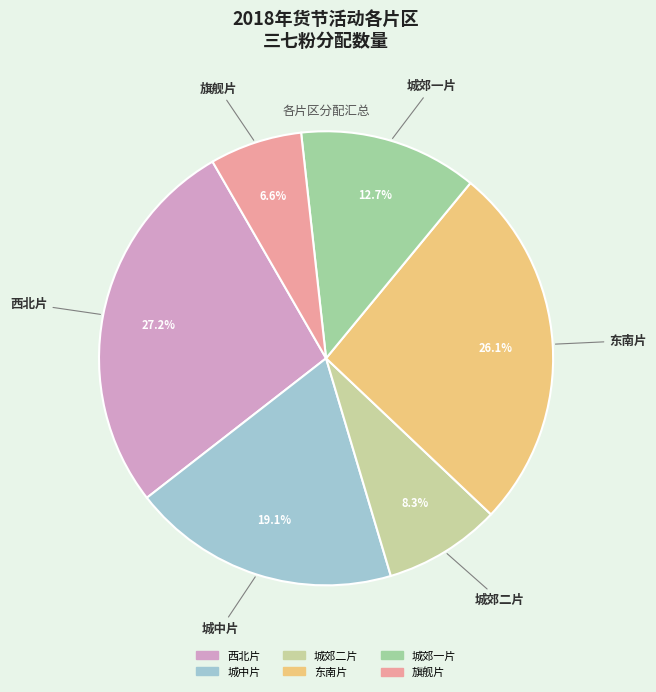

What percentage is the 西北片 slice, to the nearest percent?

27%